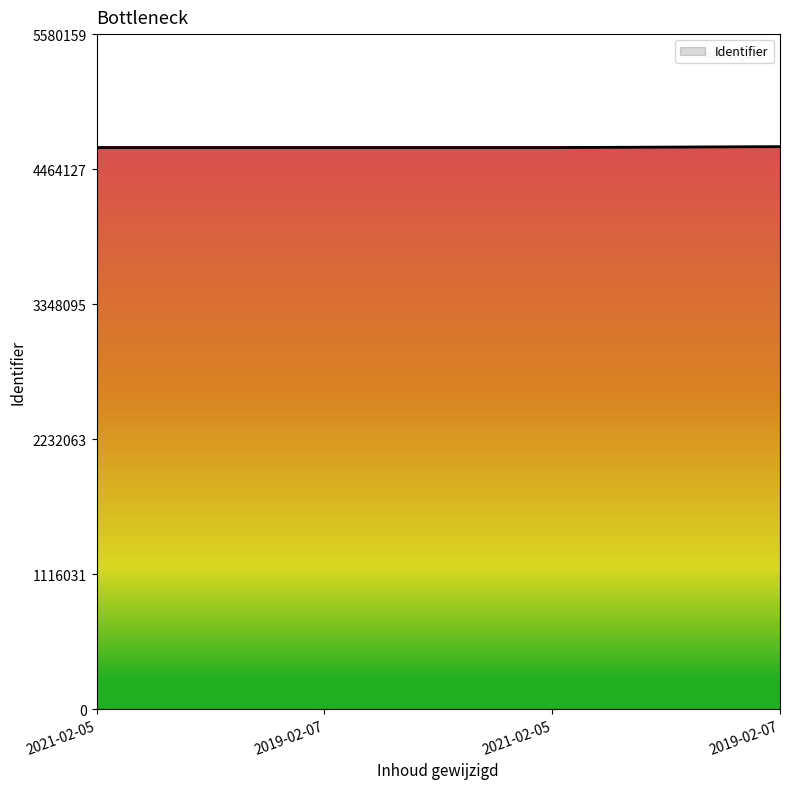

What is the difference between the maximum and minimum values?

7992